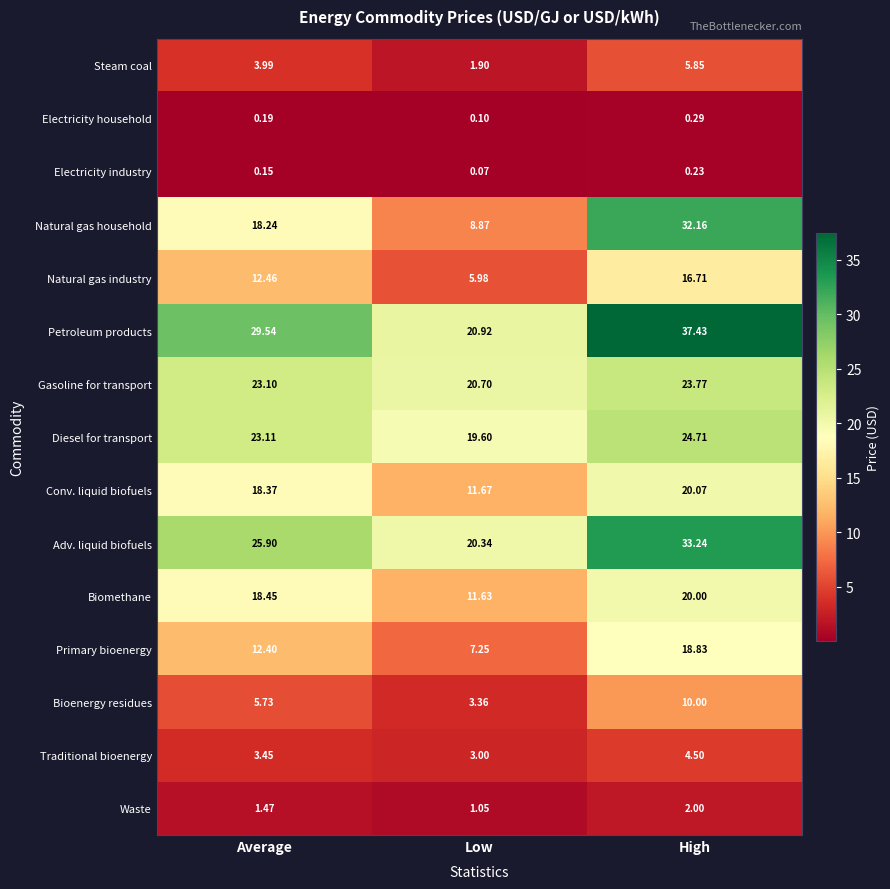

Rank the series at Low from highest to lowest value.

Petroleum products, Gasoline for transport, Adv. liquid biofuels, Diesel for transport, Conv. liquid biofuels, Biomethane, Natural gas household, Primary bioenergy, Natural gas industry, Bioenergy residues, Traditional bioenergy, Steam coal, Waste, Electricity household, Electricity industry